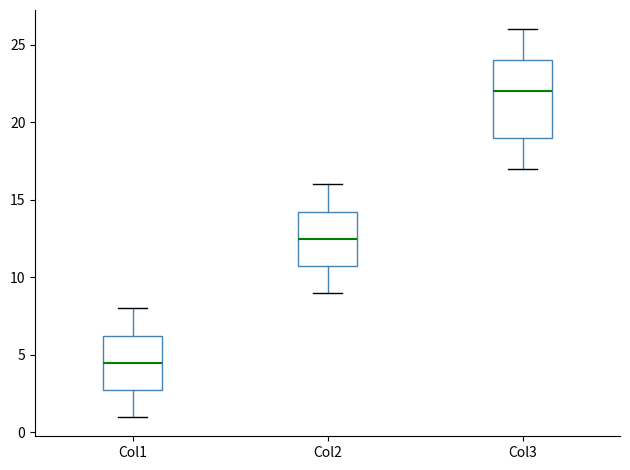

Reading left to right, transcribe this box plot: for each box, give where its median line is, the range the box spans, and where its two whiskers end, as read against the y-axis. The values are not printed on the chart, so give them approximately, as read against the axis.

Col1: median 4.5, box 3.0 to 6.5, whiskers 1.0 to 8.0
Col2: median 12.5, box 11.0 to 14.5, whiskers 9.0 to 16.0
Col3: median 22.0, box 19.0 to 24.0, whiskers 17.0 to 26.0